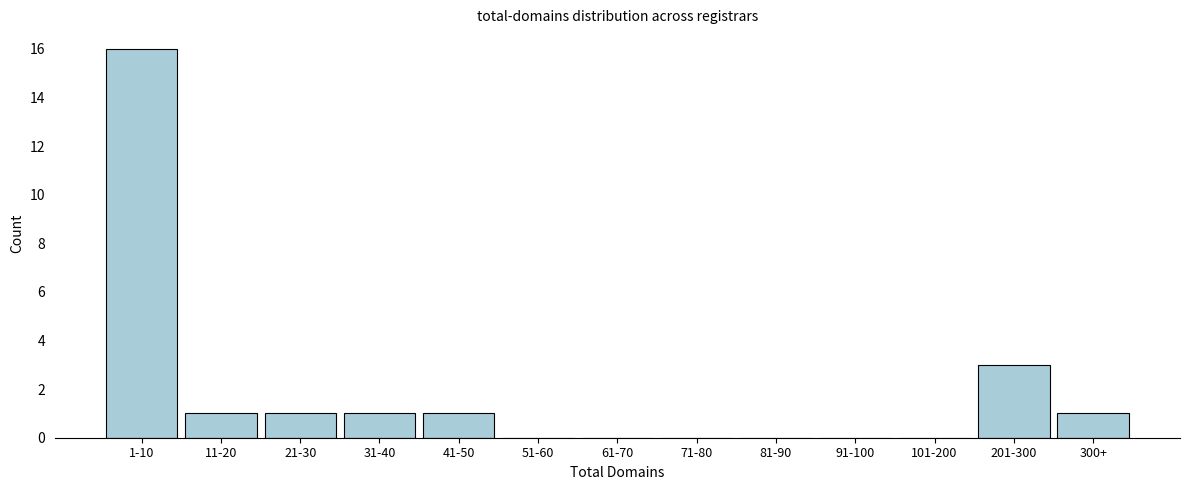

Reading left to right, what are all the values shown in this chart?

1-10=16	11-20=1	21-30=1	31-40=1	41-50=1	51-60=0	61-70=0	71-80=0	81-90=0	91-100=0	101-200=0	201-300=3	300+=1